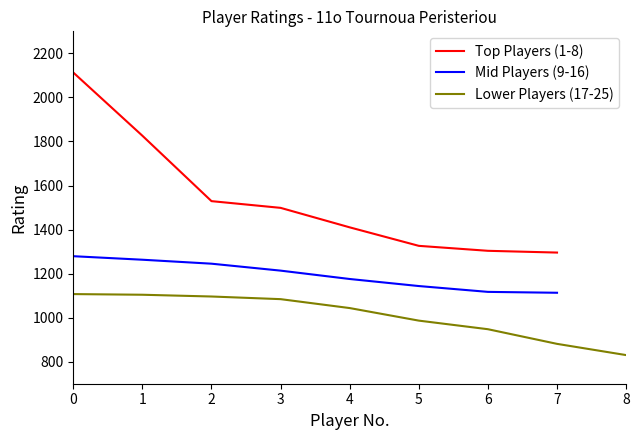

True or false: there are more than 2 points higher than both neighbors.

False